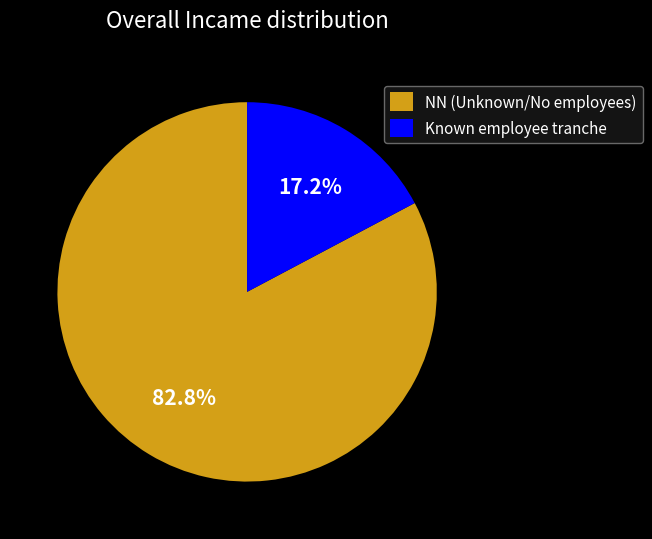

Is the sum of NN (Unknown/No employees) and Known employee tranche greater than half?

Yes